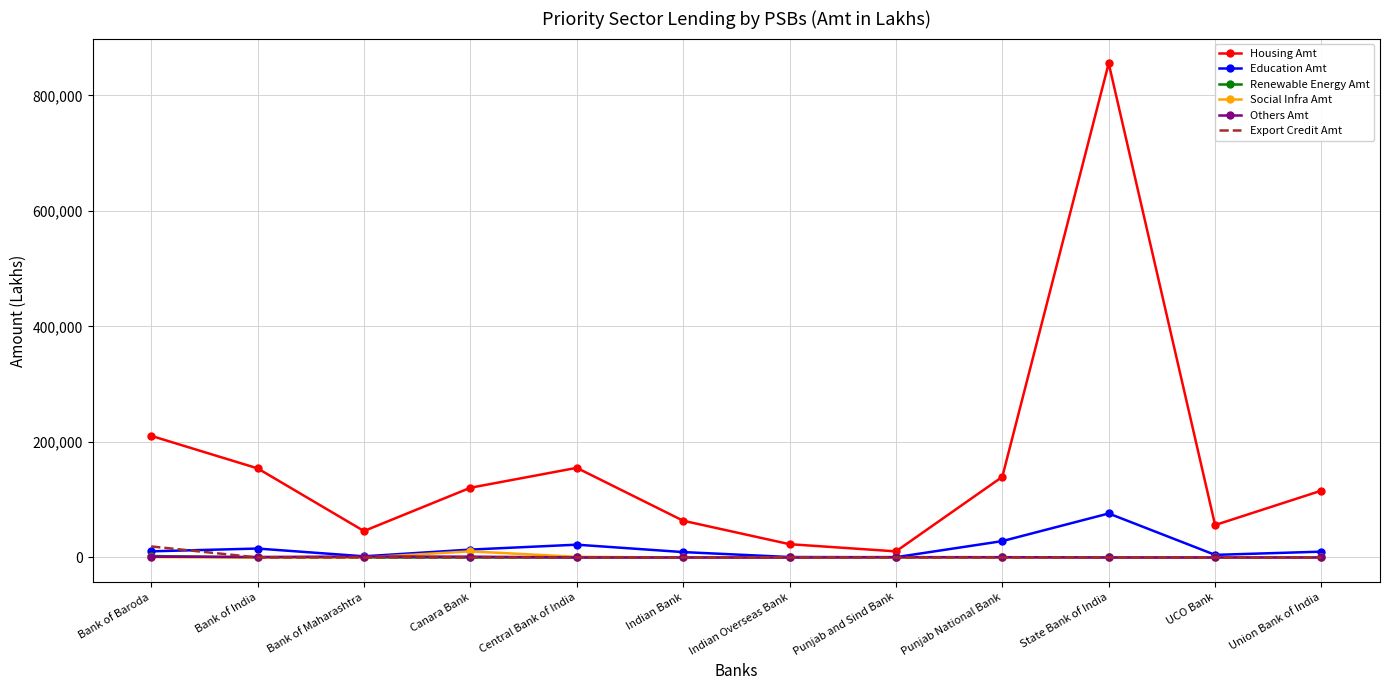

What is the maximum value shown in the chart?

855474.0